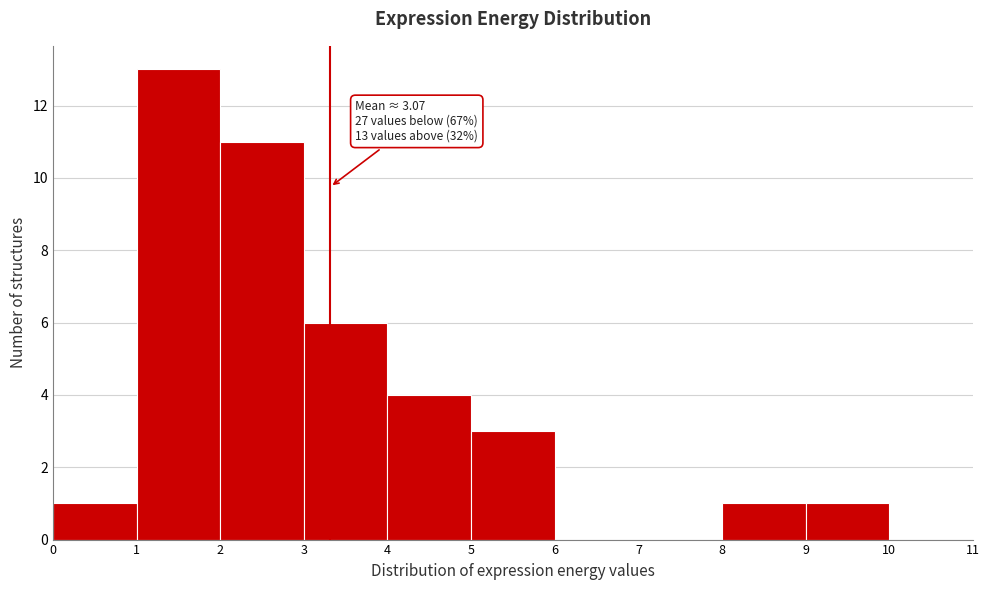

Over which range of the x-axis is the bar tallest?

1 to 2